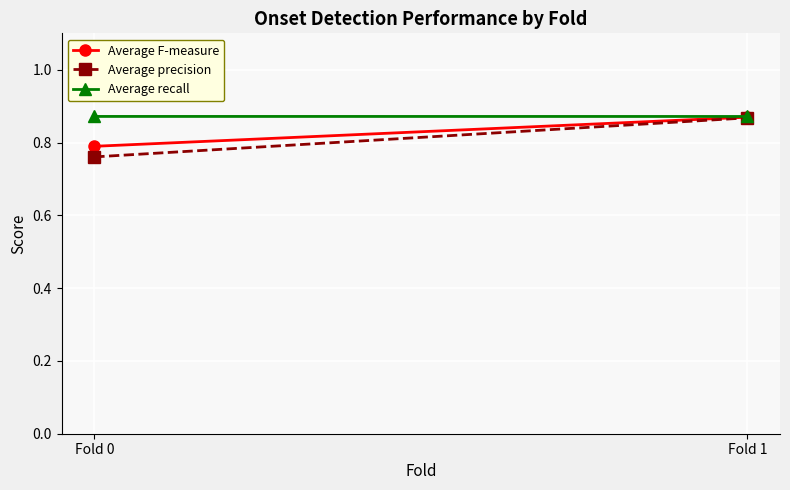

What is the minimum value for Average precision?

0.8